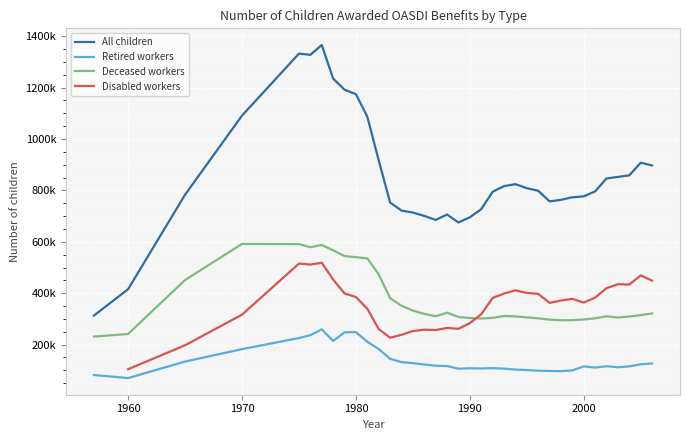

Which series has the widest spread of values?

All children